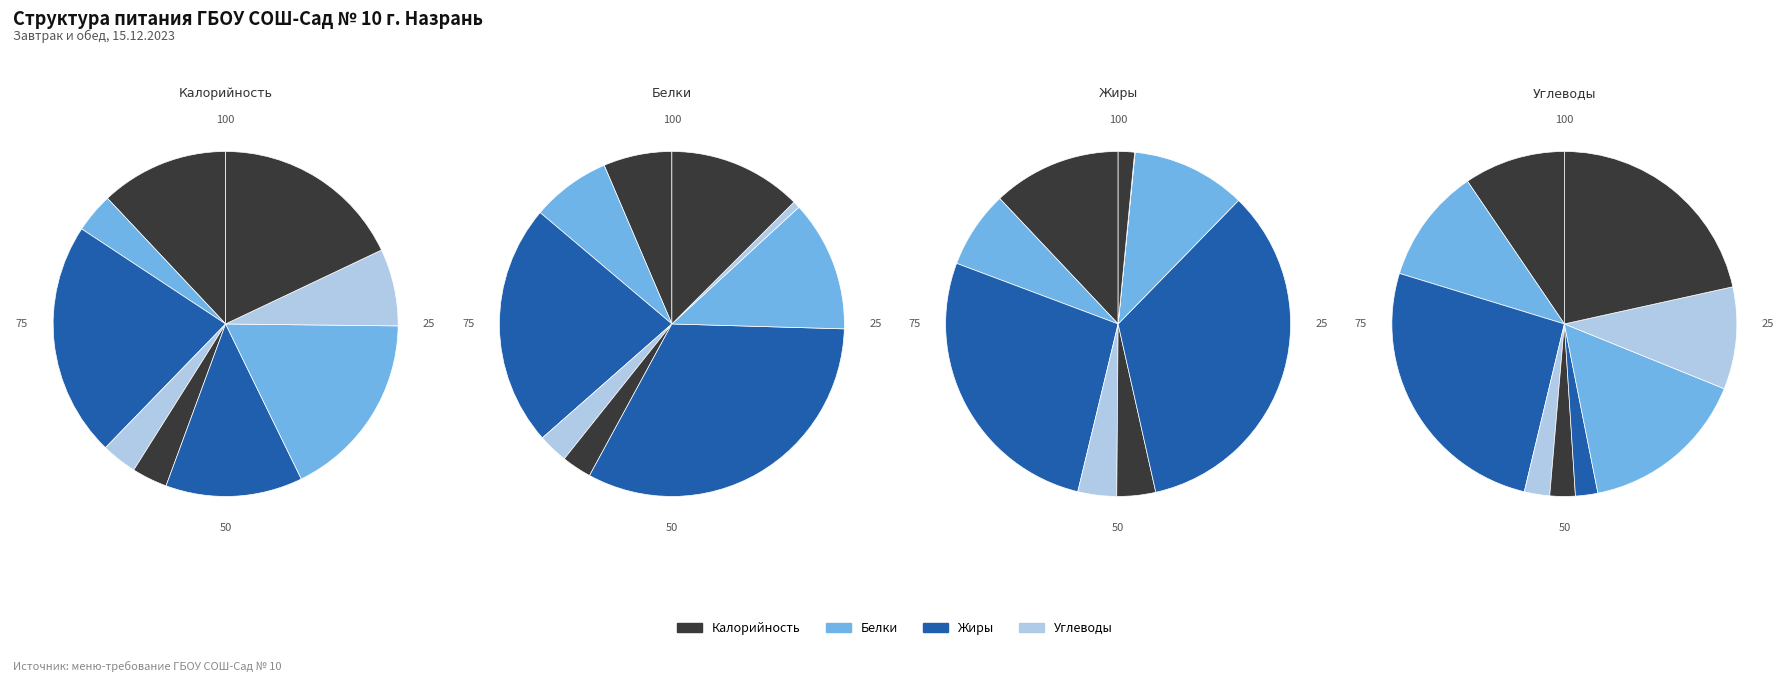

Does компот из сухофруктов represent more than half of the total?

No